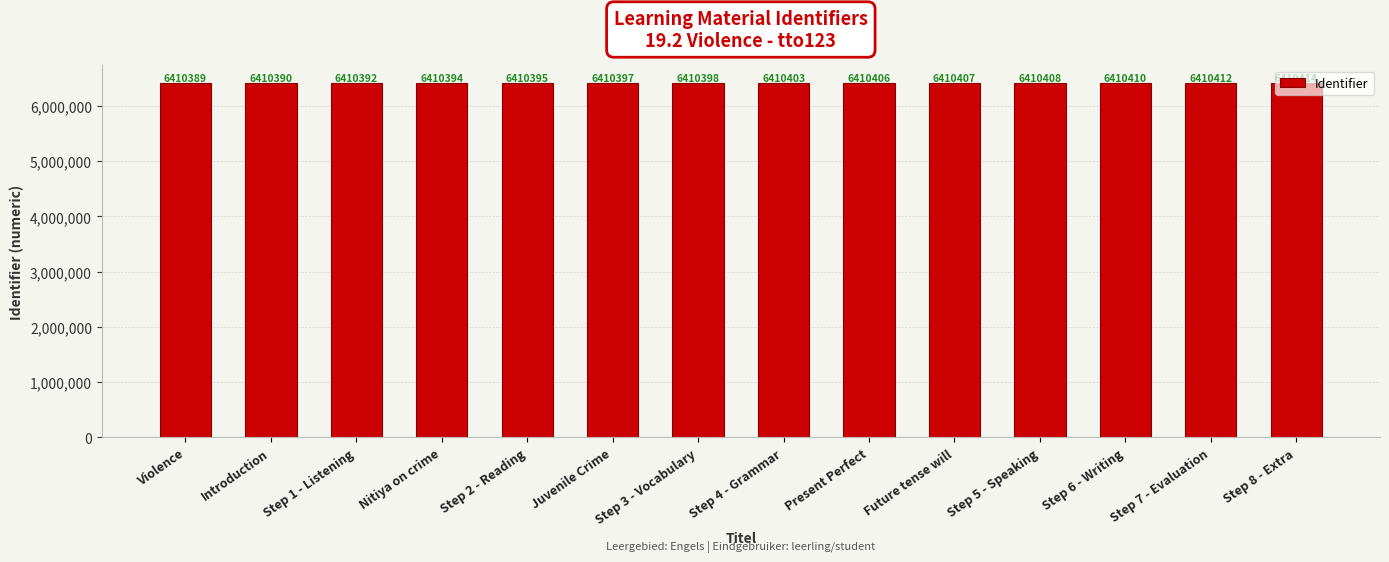

The chart shows a value of 2057190 at Step 6 - Writing. True or false?

False